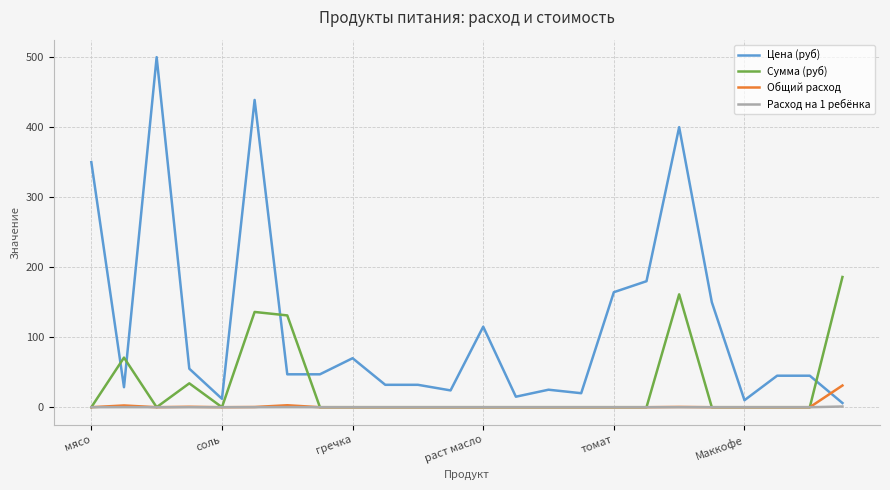

True or false: Общий расход and Цена (руб) intersect in this chart.

True